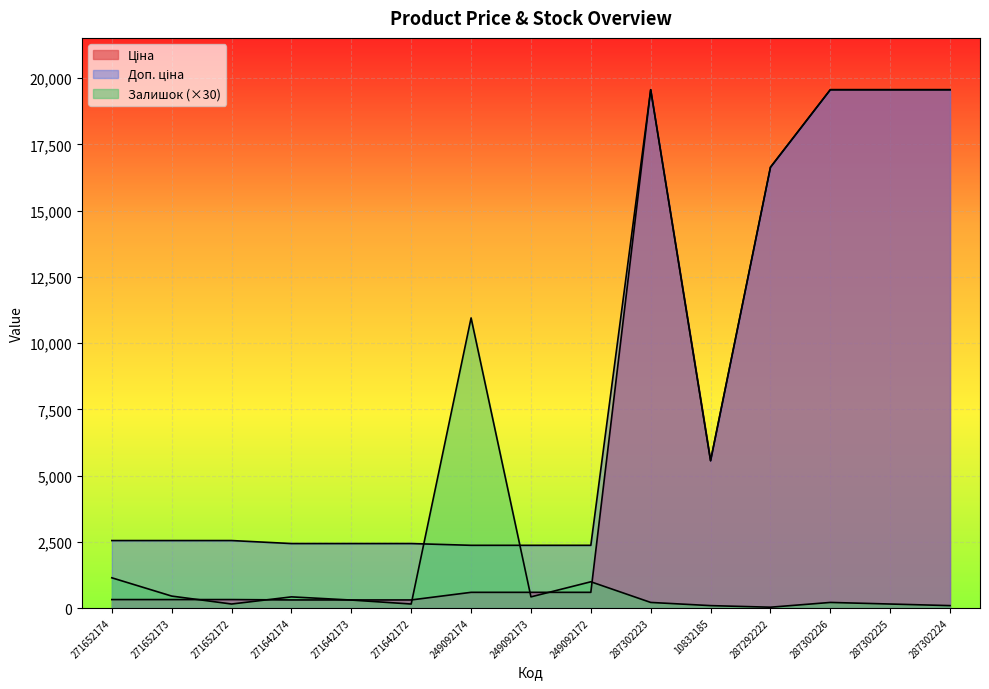

How many data points does each series have?

15